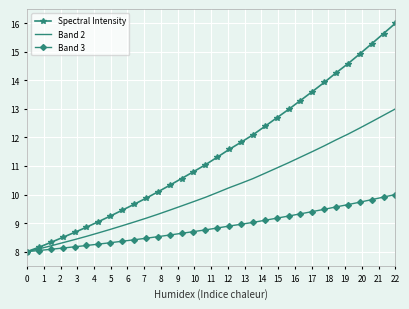

What are all the series names shown in the legend?

Spectral Intensity, Band 2, Band 3